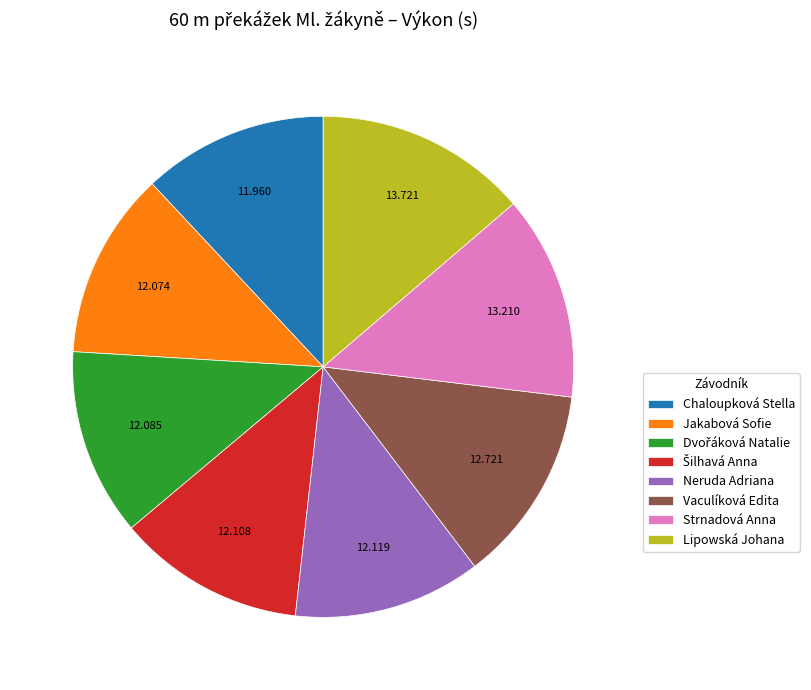

What is the ratio of the value at Lipowská Johana to the value at Chaloupková Stella?

1.1